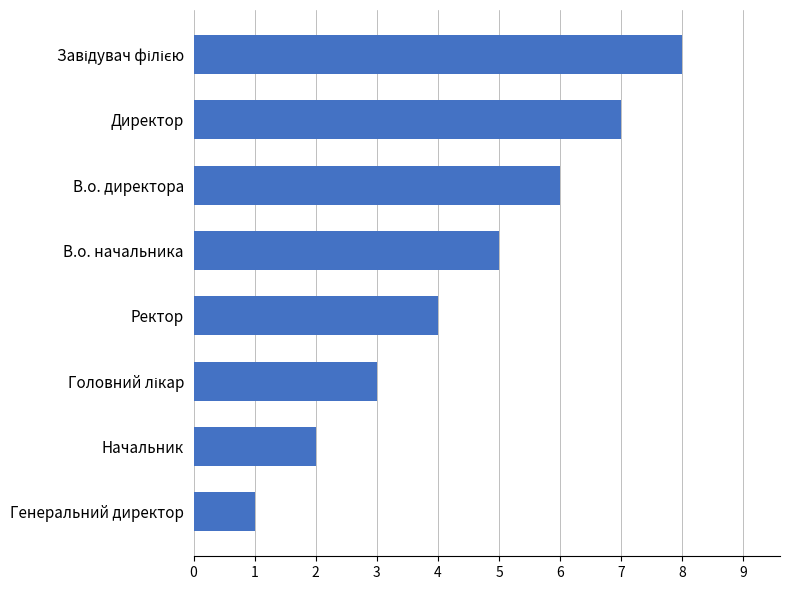

True or false: the data shows 7 at Директор.

True